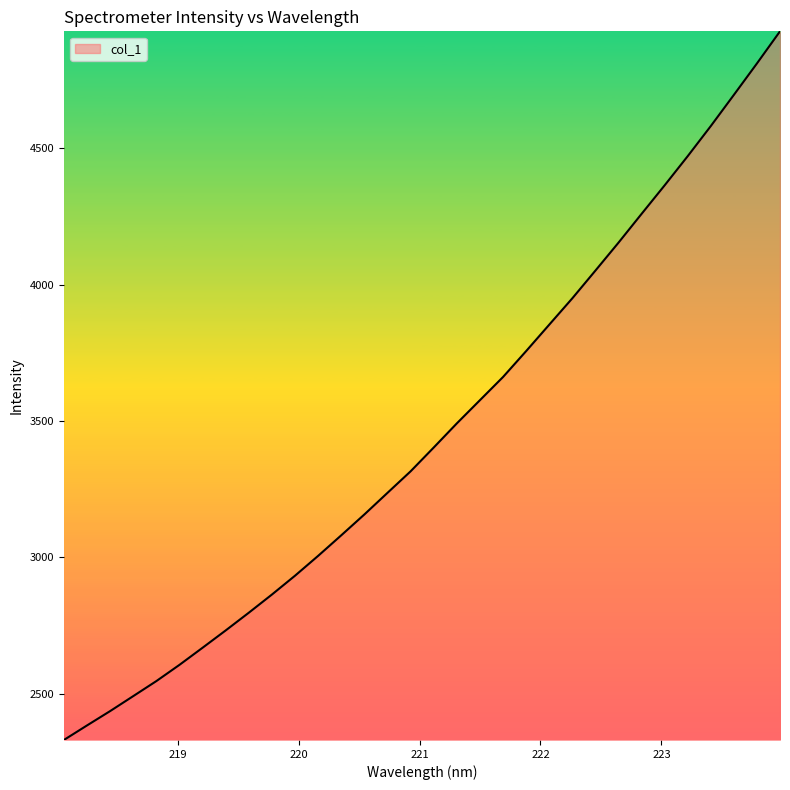

True or false: there are more than 1 points higher than both neighbors.

False